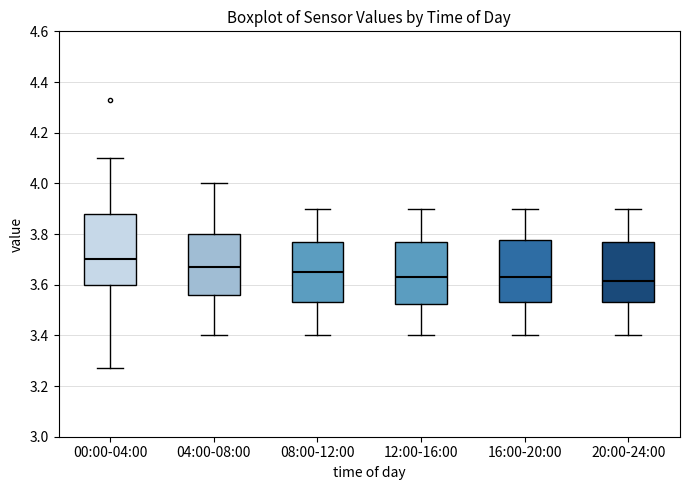

Reading left to right, transcribe this box plot: for each box, give where its median line is, the range the box spans, and where its two whiskers end, as read against the y-axis. The values are not printed on the chart, so give them approximately, as read against the axis.

00:00-04:00: median 3.70, box 3.60 to 3.88, whiskers 3.28 to 4.10
04:00-08:00: median 3.68, box 3.56 to 3.80, whiskers 3.40 to 4.00
08:00-12:00: median 3.66, box 3.54 to 3.78, whiskers 3.40 to 3.90
12:00-16:00: median 3.64, box 3.52 to 3.78, whiskers 3.40 to 3.90
16:00-20:00: median 3.64, box 3.54 to 3.78, whiskers 3.40 to 3.90
20:00-24:00: median 3.62, box 3.54 to 3.78, whiskers 3.40 to 3.90